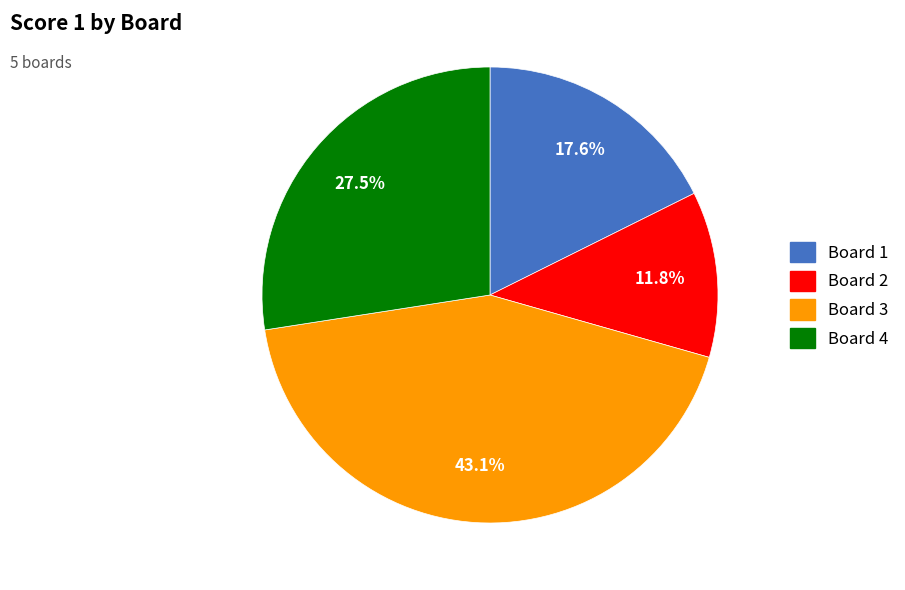

Does any single category account for the majority?

No